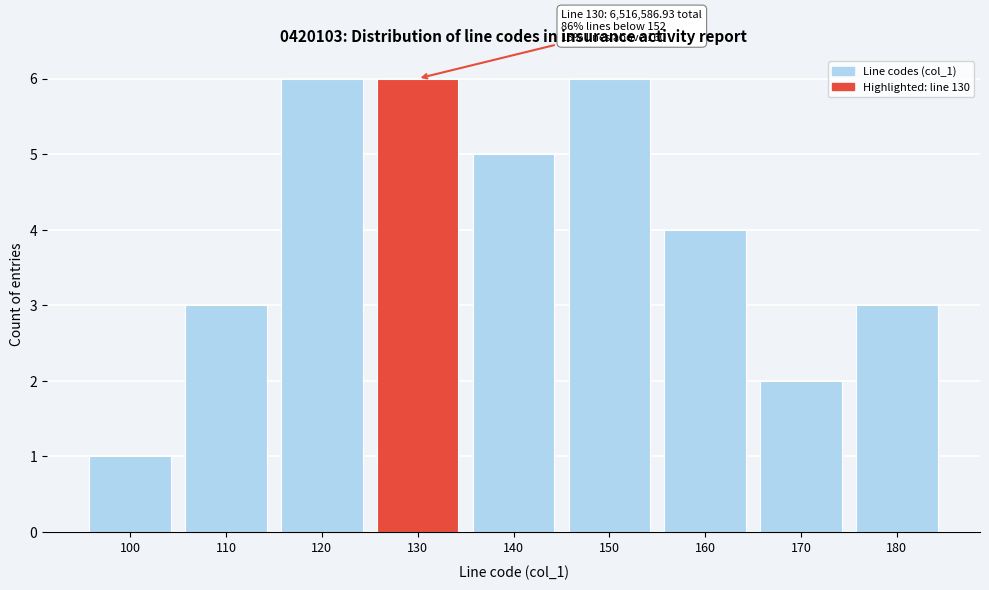

Reading left to right, extract all data points from this chart.

1	3	6	6	5	6	4	2	3